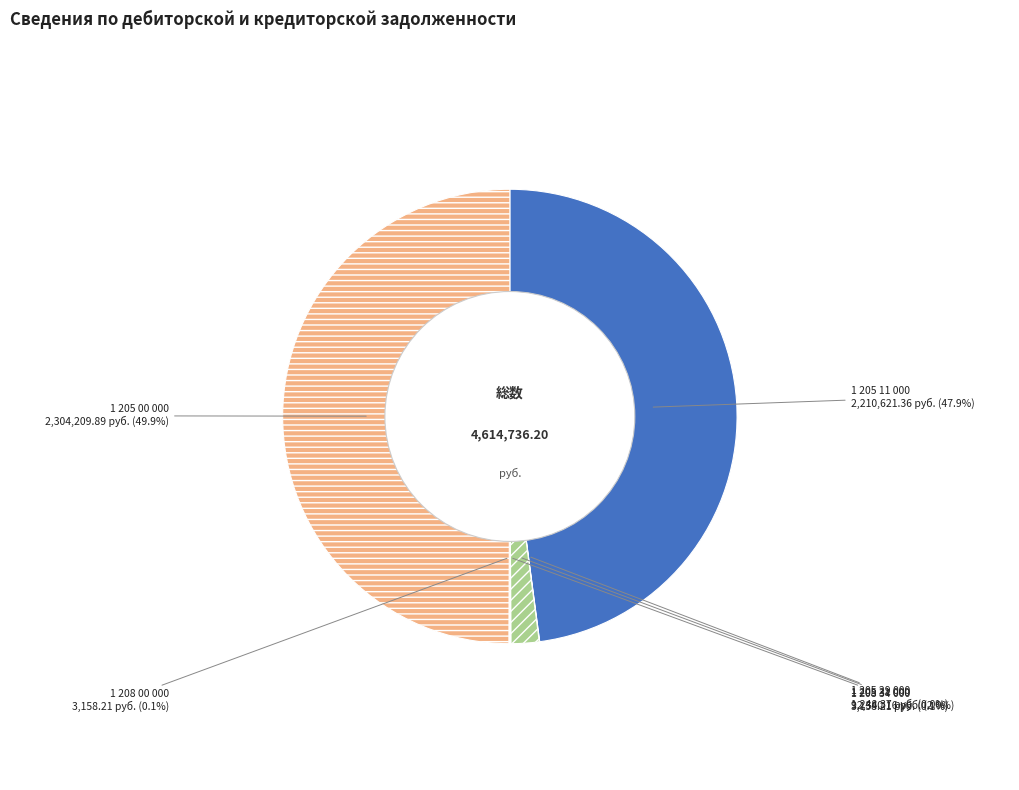

Is 1 205 11 000 the majority of the pie?

No